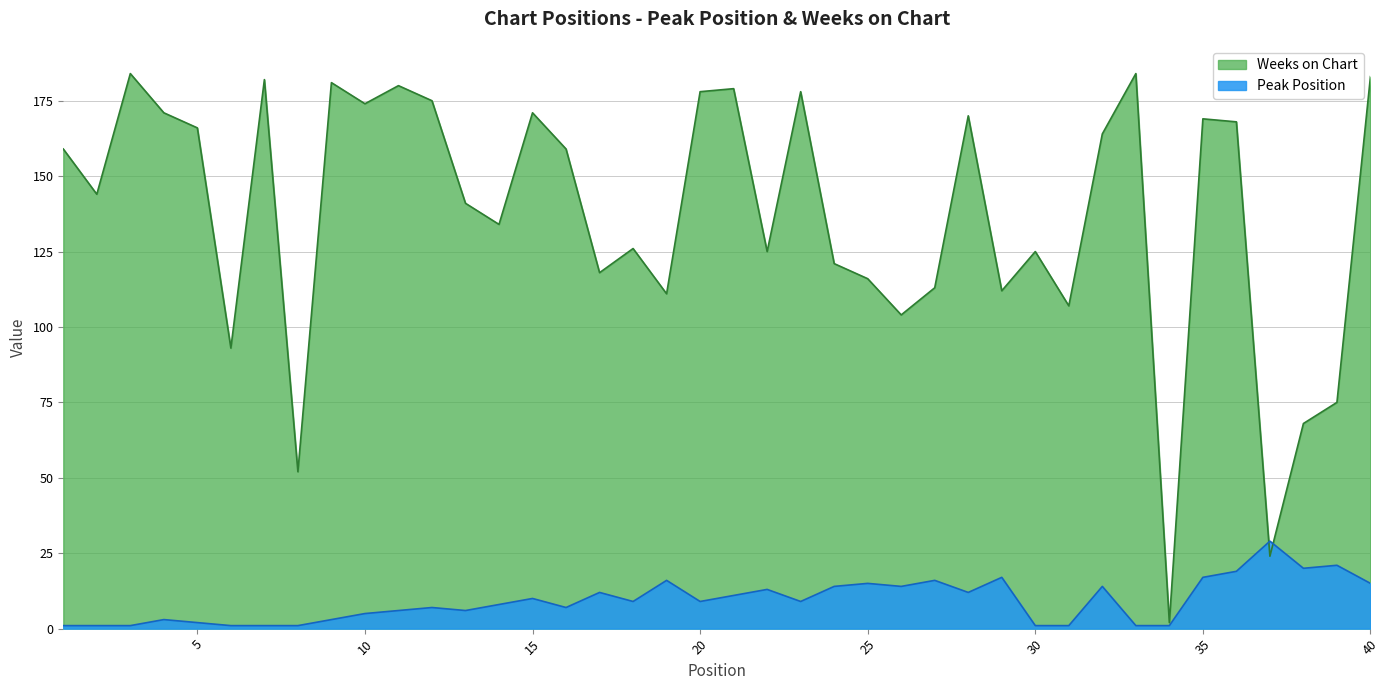

Rank the series by their maximum value, from highest to lowest.

Weeks on Chart, Peak Position